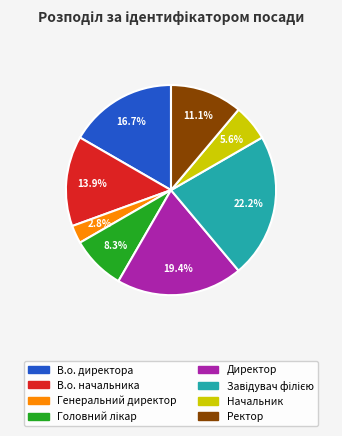

To the nearest percent, what is the difference between the largest and smallest slice percentages?

19%